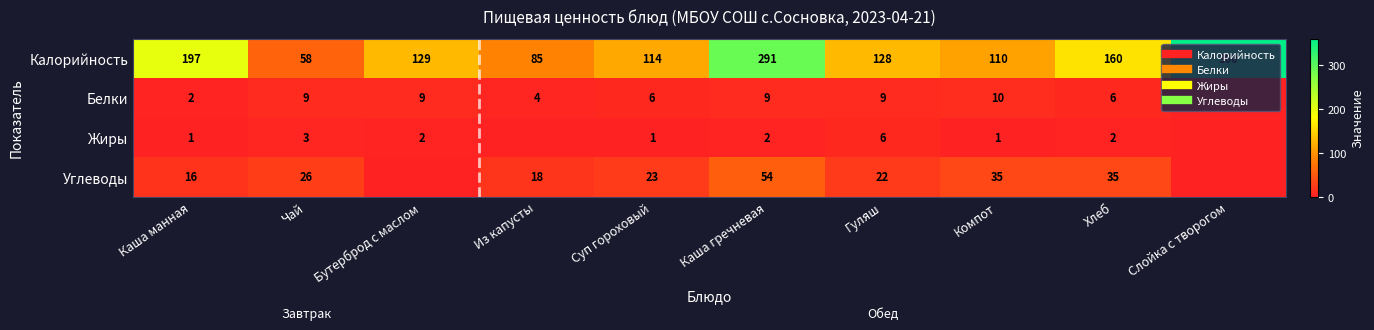

Is it true that Калорийность equals 231 at Бутерброд с маслом?

False